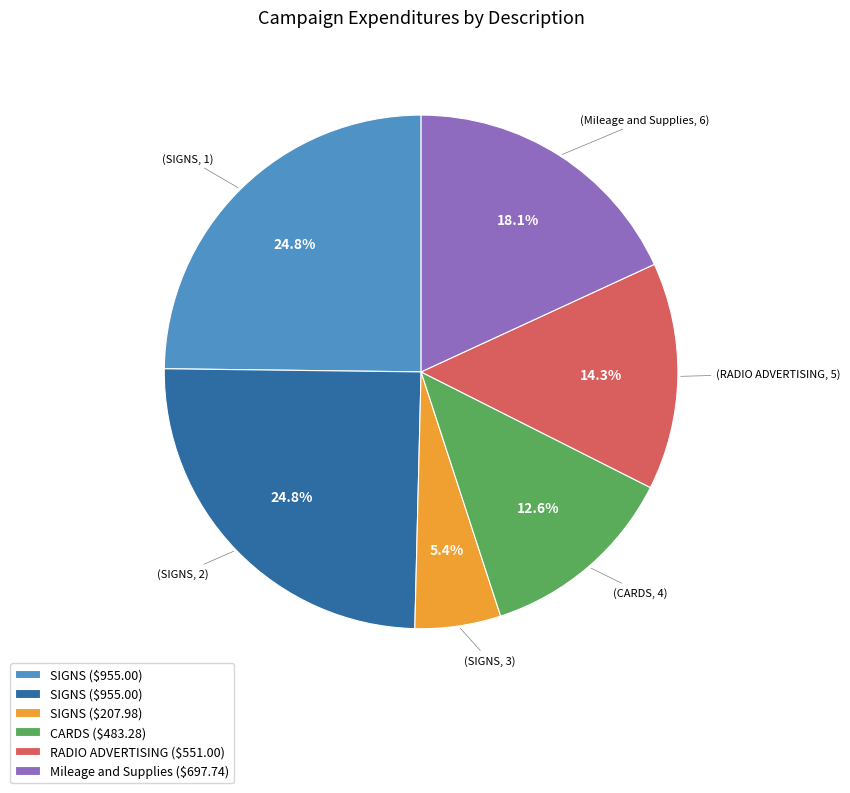

Does any single category account for the majority?

No